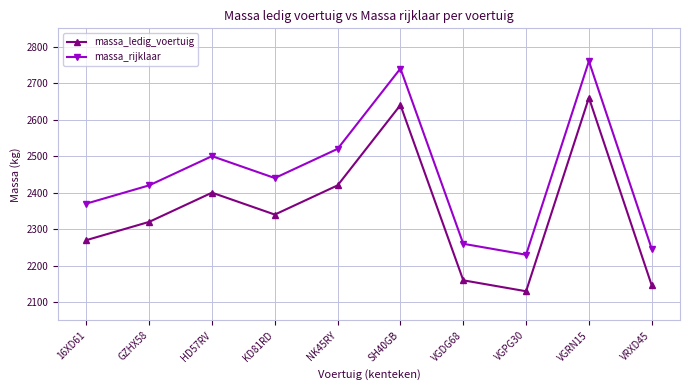

Read the massa_rijklaar value at SH40GB, to the nearest 10.

2740